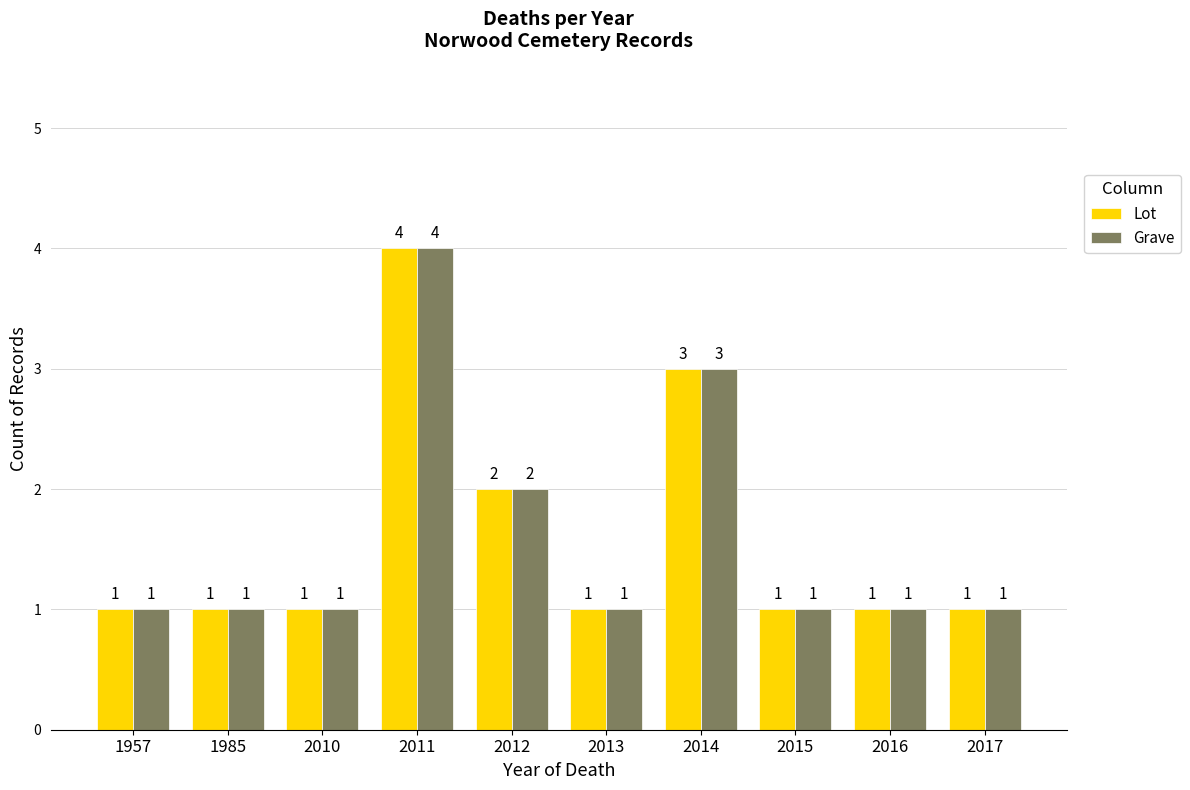

What is the value of the Grave bar at the 3rd from the left?

1